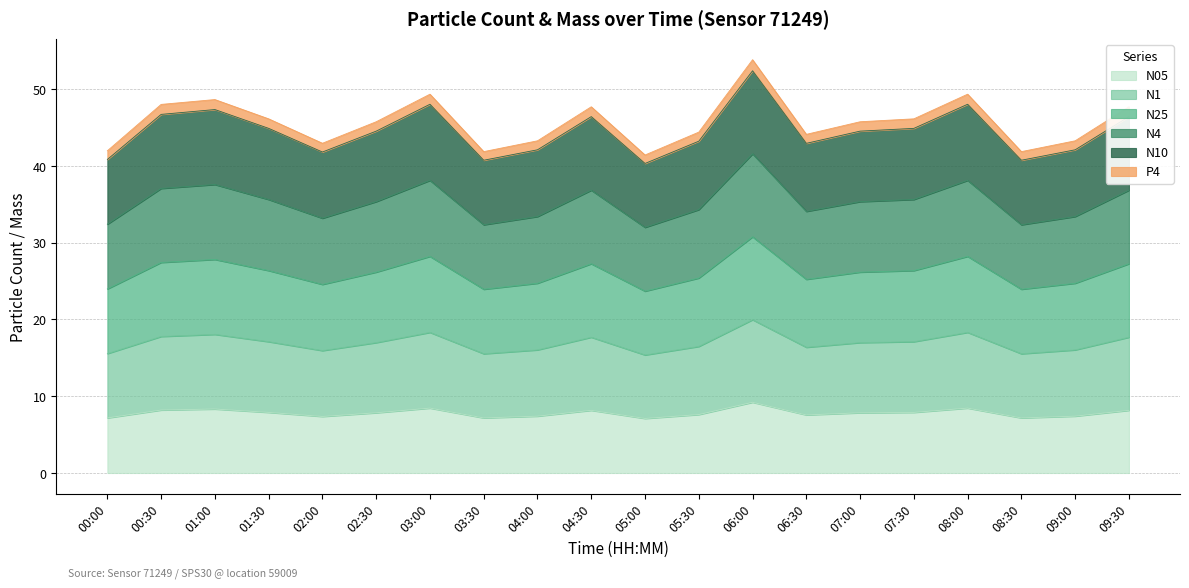

True or false: N25 and N05 intersect in this chart.

False